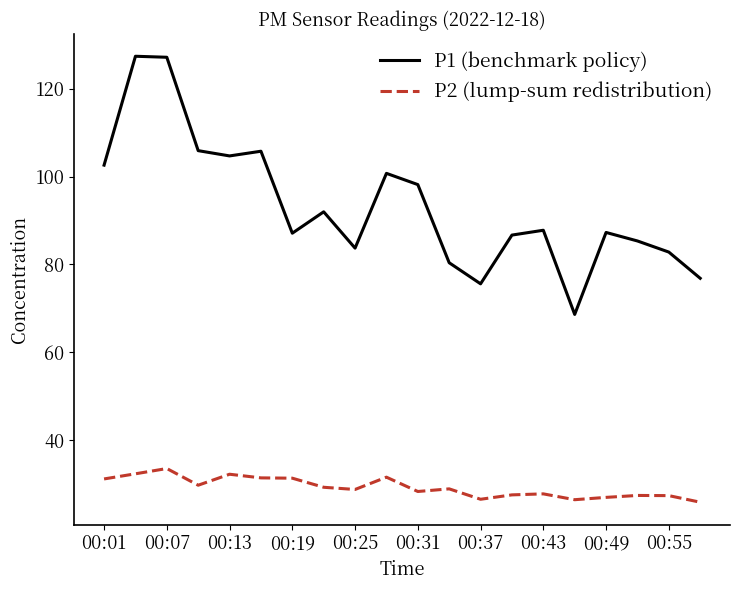

True or false: P2 (lump-sum redistribution) and P1 (benchmark policy) intersect in this chart.

False